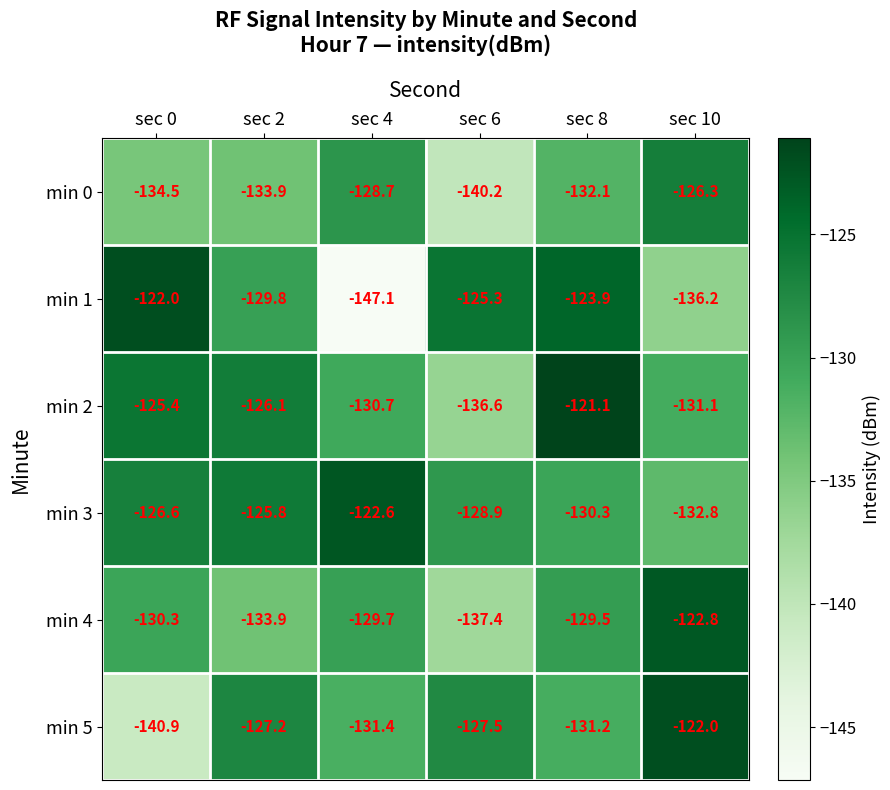

What is the sum of all min 3 values?

-767.0